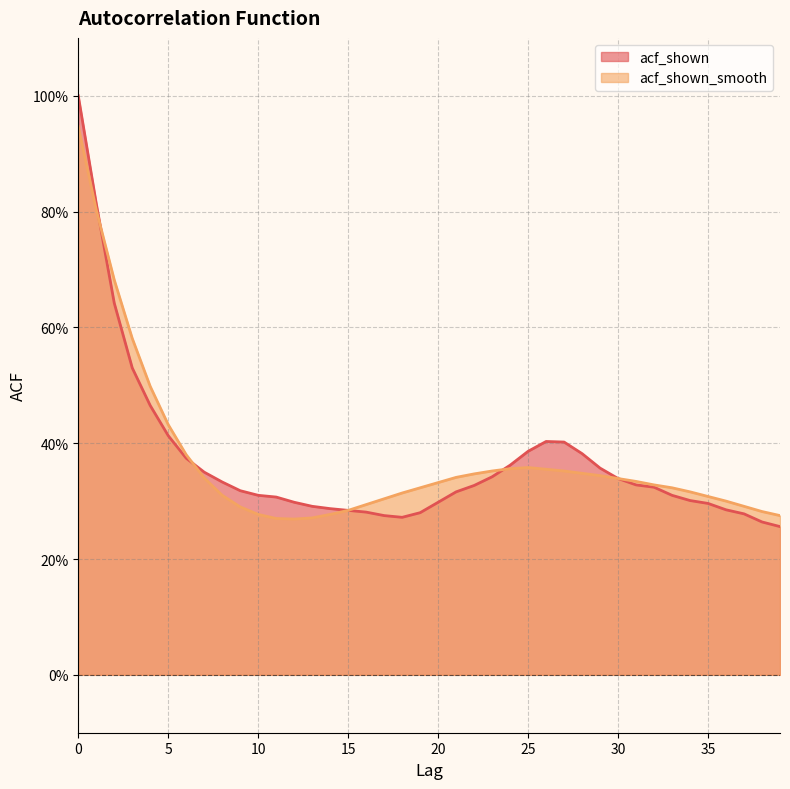

Reading left to right, transcribe all the data shown in this chart.

acf_shown: 0=1.0	1=0.8	2=0.6	3=0.5	4=0.5	5=0.4	6=0.4	7=0.3	8=0.3	9=0.3	10=0.3	11=0.3	12=0.3	13=0.3	14=0.3	15=0.3	16=0.3	17=0.3	18=0.3	19=0.3	20=0.3	21=0.3	22=0.3	23=0.3	24=0.4	25=0.4	26=0.4	27=0.4	28=0.4	29=0.4	30=0.3	31=0.3	32=0.3	33=0.3	34=0.3	35=0.3	36=0.3	37=0.3	38=0.3	39=0.3
acf_shown_smooth: 0=0.9	1=0.8	2=0.7	3=0.6	4=0.5	5=0.4	6=0.4	7=0.3	8=0.3	9=0.3	10=0.3	11=0.3	12=0.3	13=0.3	14=0.3	15=0.3	16=0.3	17=0.3	18=0.3	19=0.3	20=0.3	21=0.3	22=0.3	23=0.4	24=0.4	25=0.4	26=0.4	27=0.4	28=0.3	29=0.3	30=0.3	31=0.3	32=0.3	33=0.3	34=0.3	35=0.3	36=0.3	37=0.3	38=0.3	39=0.3